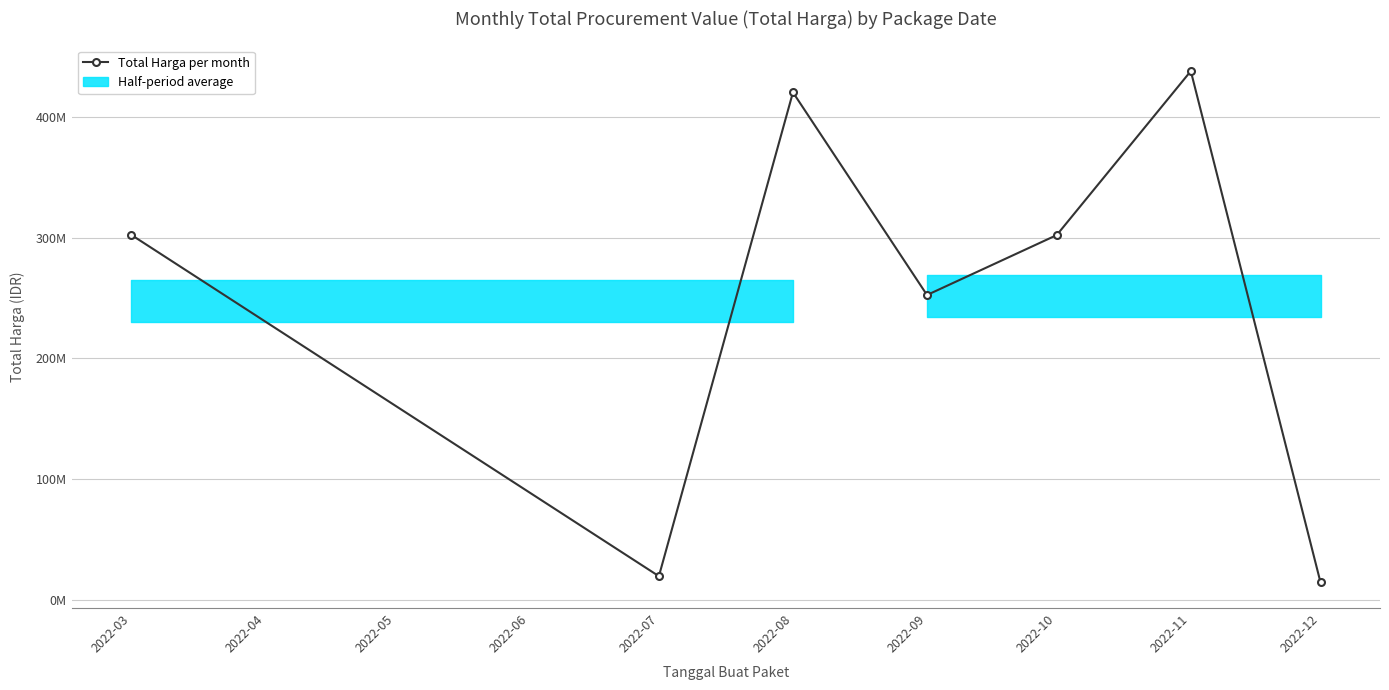

What is the value of the 6th point from the left?

437660000